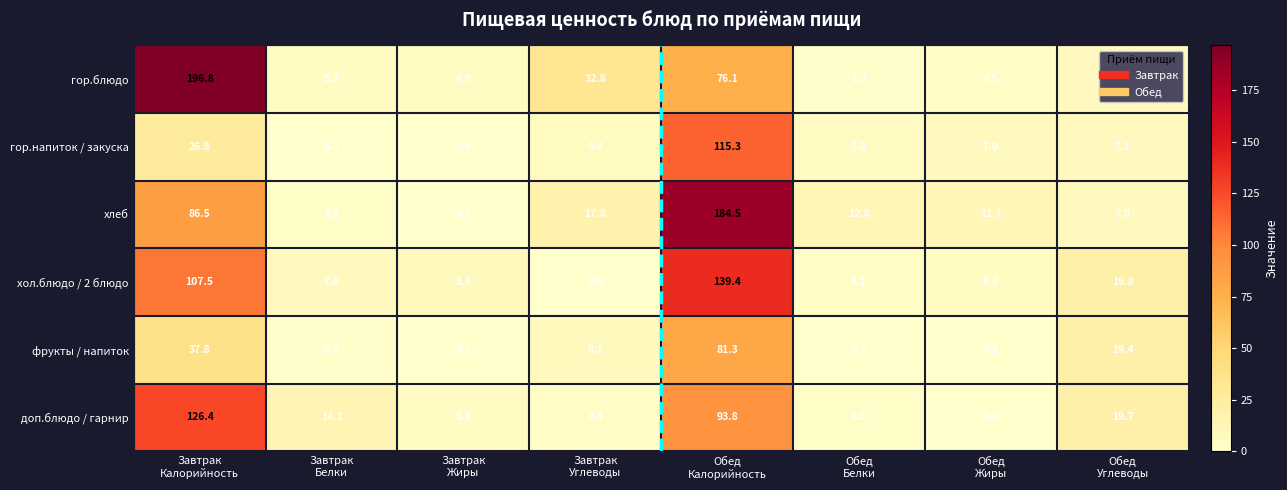

What is the greatest value displayed?

196.8